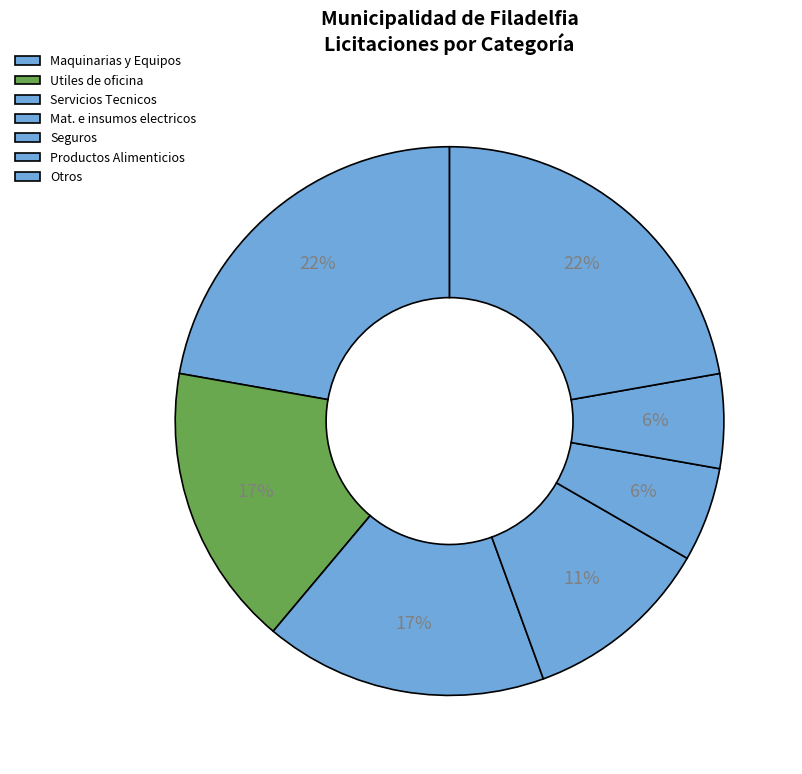

How many slices are in this pie chart?

7